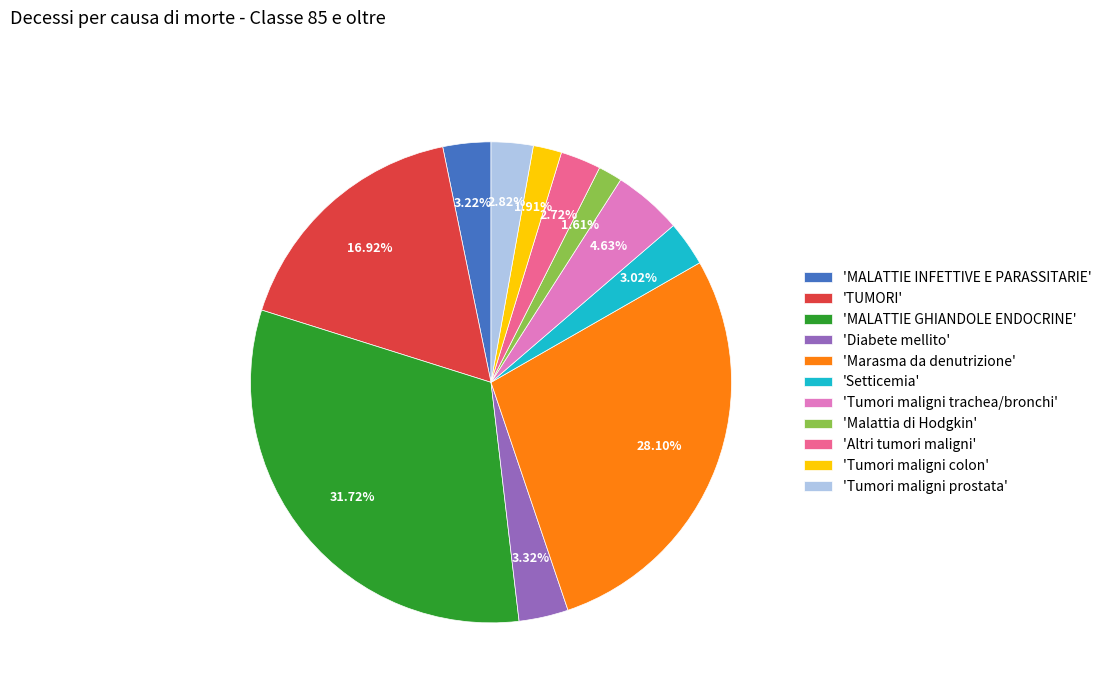

Approximately how many times larger is the value at 'Malattia di Hodgkin' compared to 'Diabete mellito'?

0.5